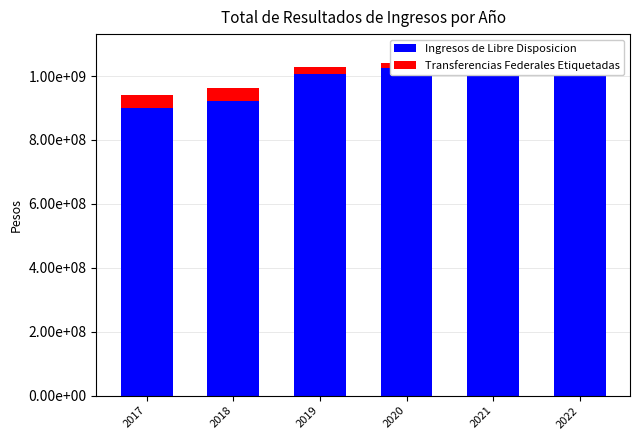

The Ingresos de Libre Disposicion series shows 1413587826.2 at 2017. True or false?

False